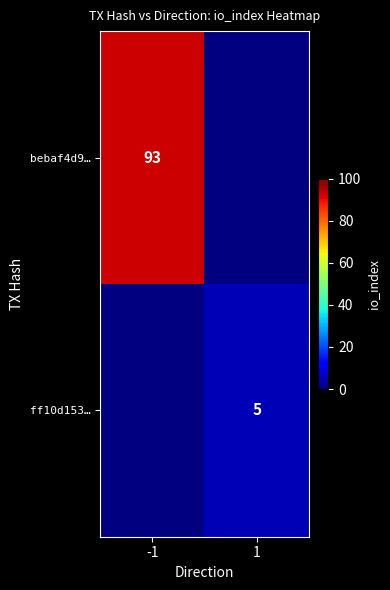

At which category does the chart reach its peak across all series?

-1